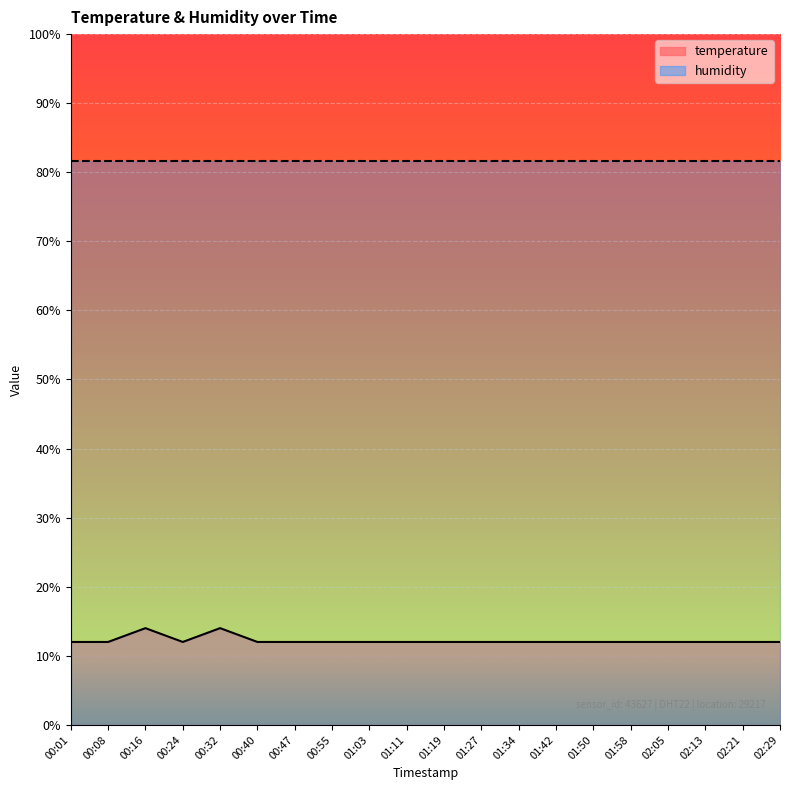

Reading left to right, extract all data points from this chart.

00:01=12.0	00:08=12.0	00:16=14.0	00:24=12.0	00:32=14.0	00:40=12.0	00:47=12.0	00:55=12.0	01:03=12.0	01:11=12.0	01:19=12.0	01:27=12.0	01:34=12.0	01:42=12.0	01:50=12.0	01:58=12.0	02:05=12.0	02:13=12.0	02:21=12.0	02:29=12.0